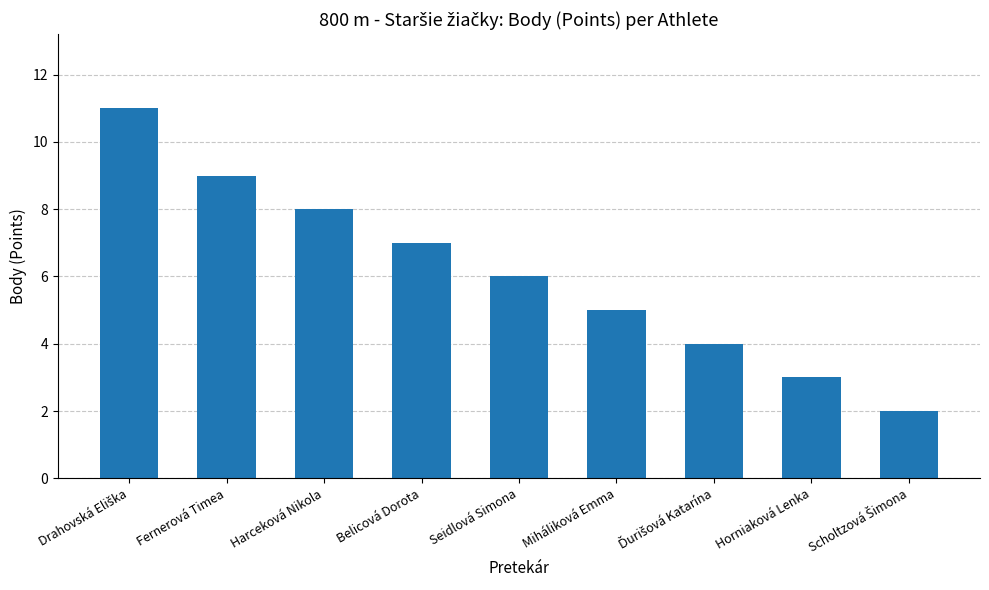

How many values are between 4 and 8?

5